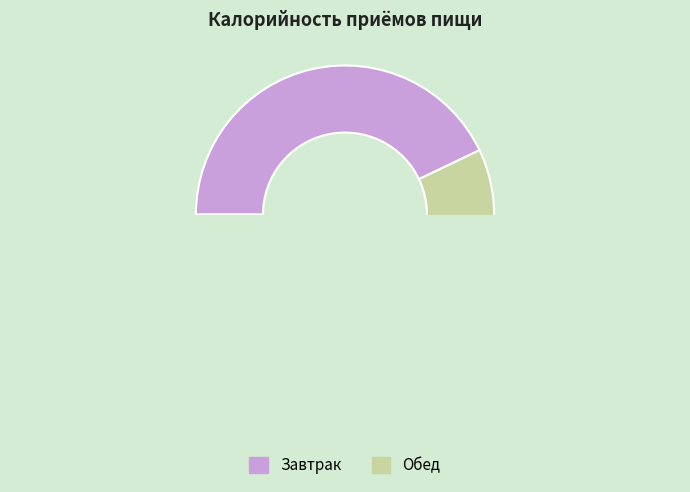

Is there a majority slice in this chart?

Yes